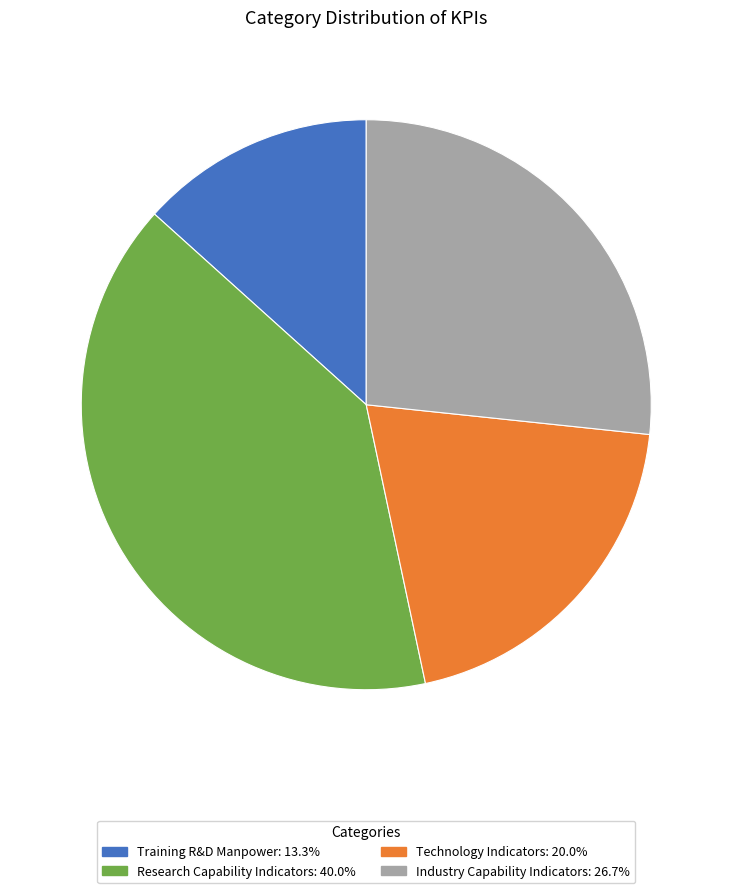

Does any single category account for the majority?

No